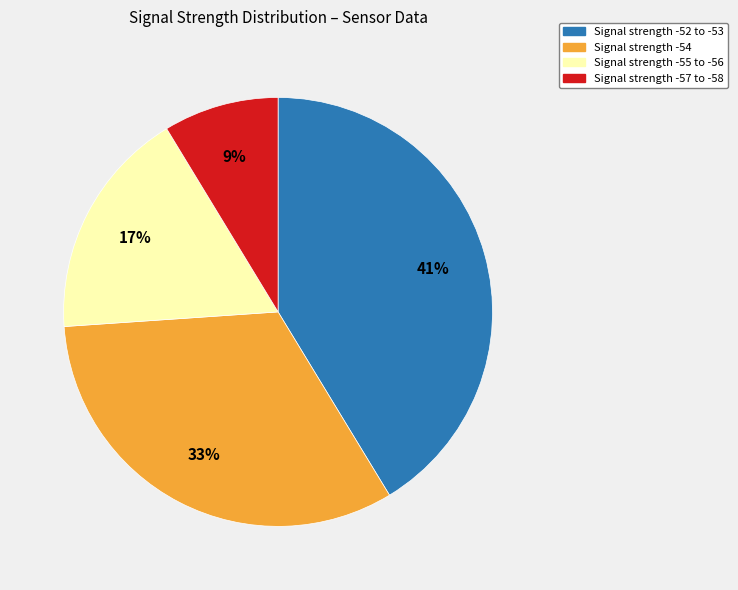

Does any single category account for the majority?

No